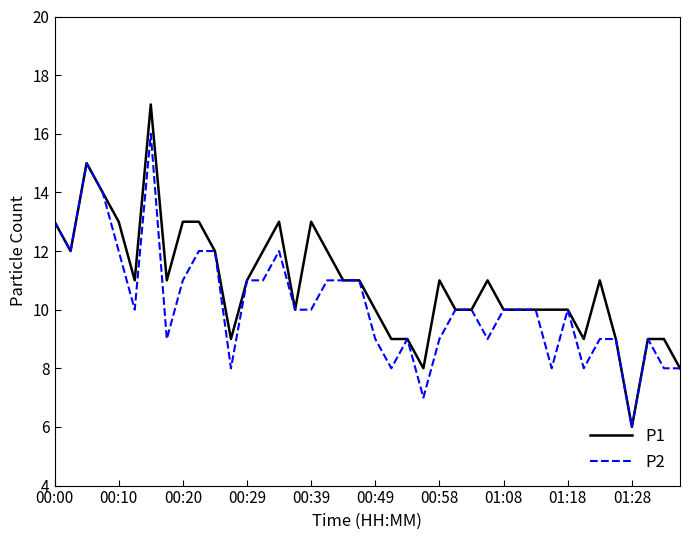

Which series has the widest spread of values?

P1